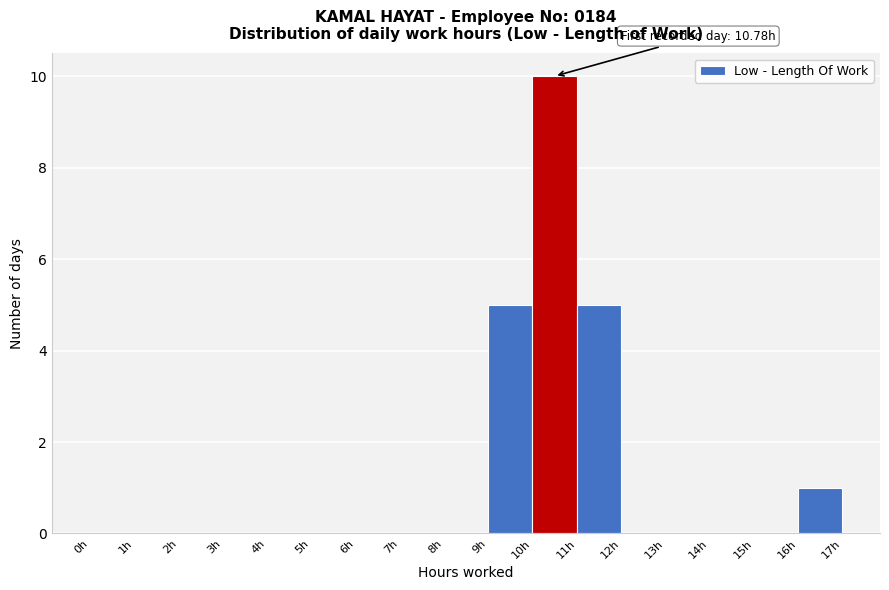

Over which range of the x-axis is the bar tallest?

10 to 11